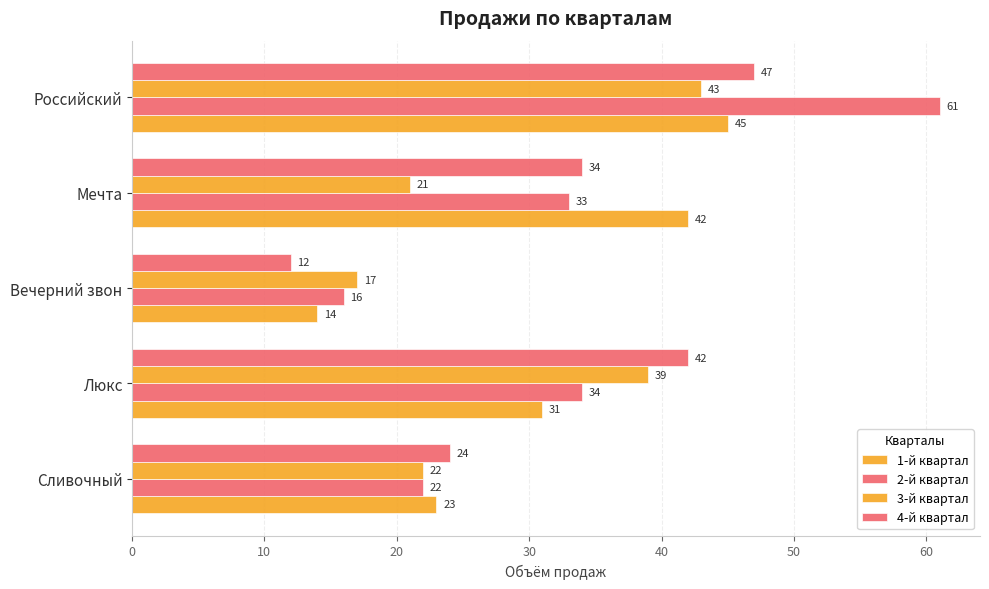

What is the difference between the maximum and second lowest values in the 1-й квартал series?

22